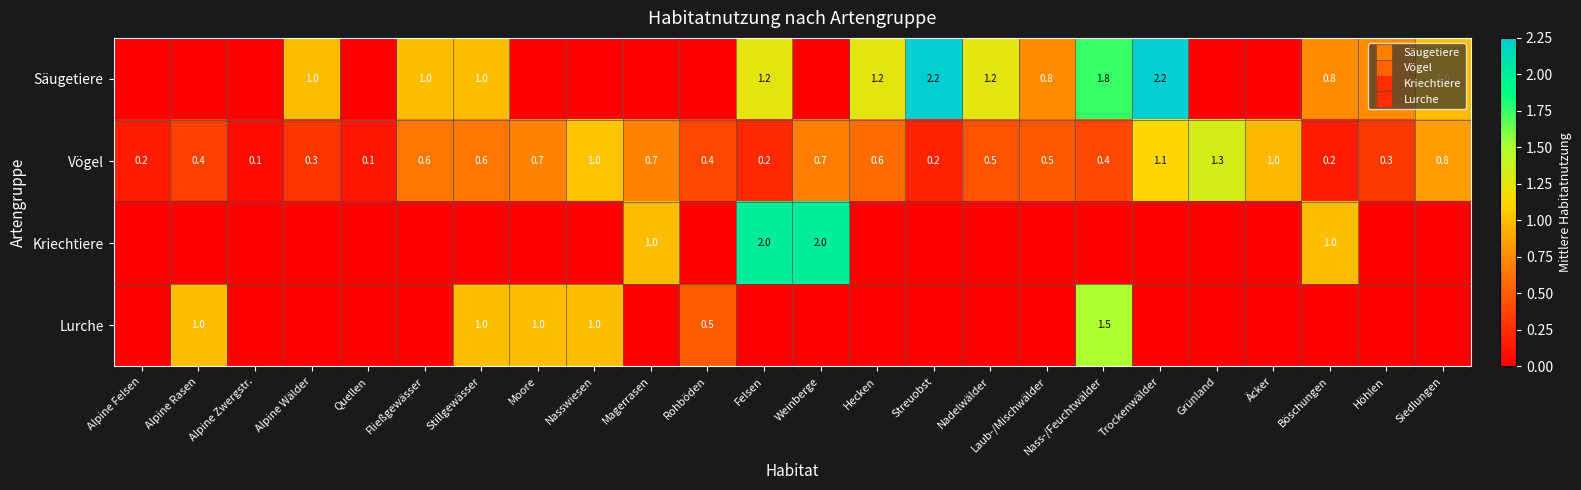

At which label does Kriechtiere reach its minimum?

Alpine Felsen